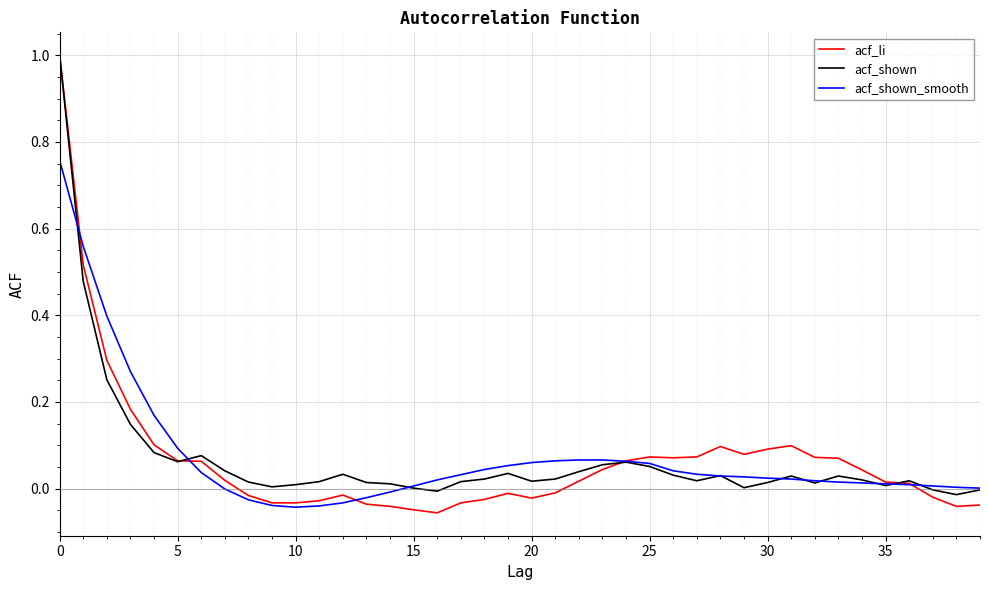

Which series has the largest range (max minus min)?

acf_li